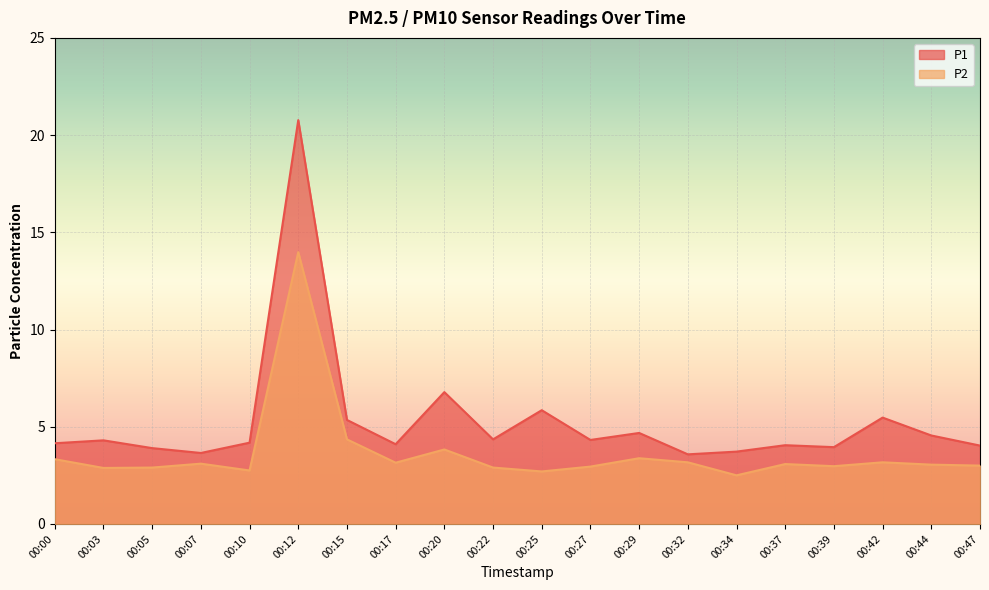

At which label does P2 first exceed 3?

00:00